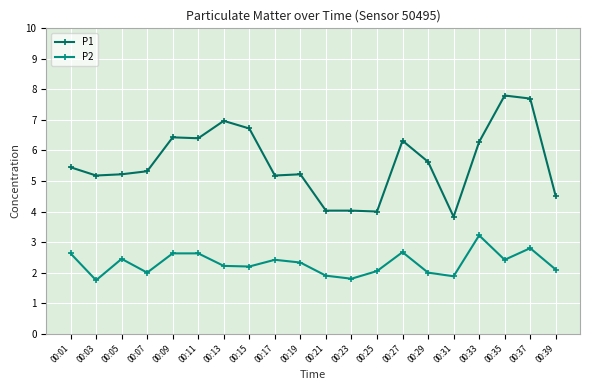

Is it true that P2 equals 2.8 at 00:21?

False